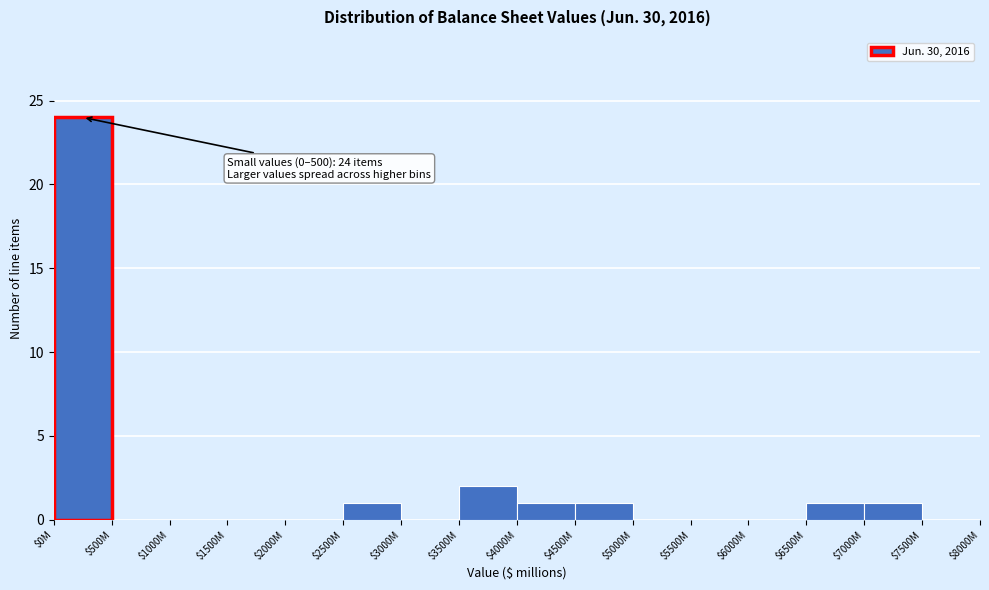

Which category has the highest value across all series?

$0M